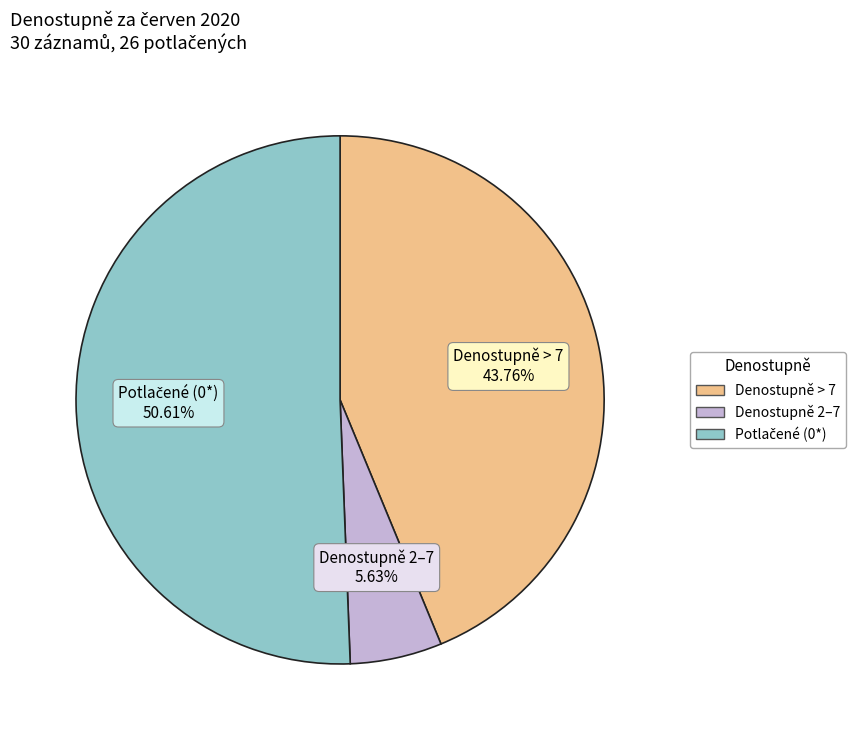

Does any single category account for the majority?

Yes